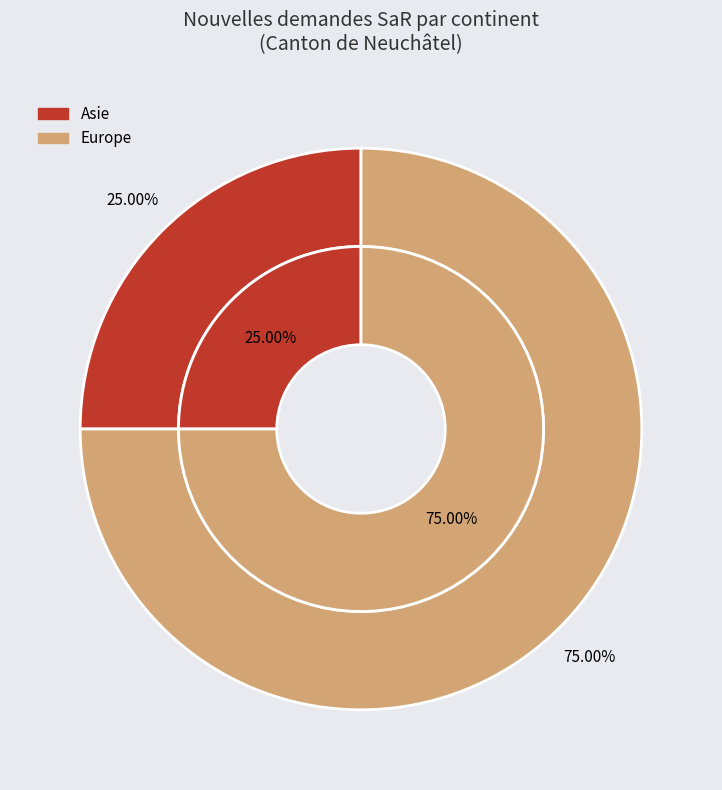

To the nearest percent, what portion does Asie represent?

25%